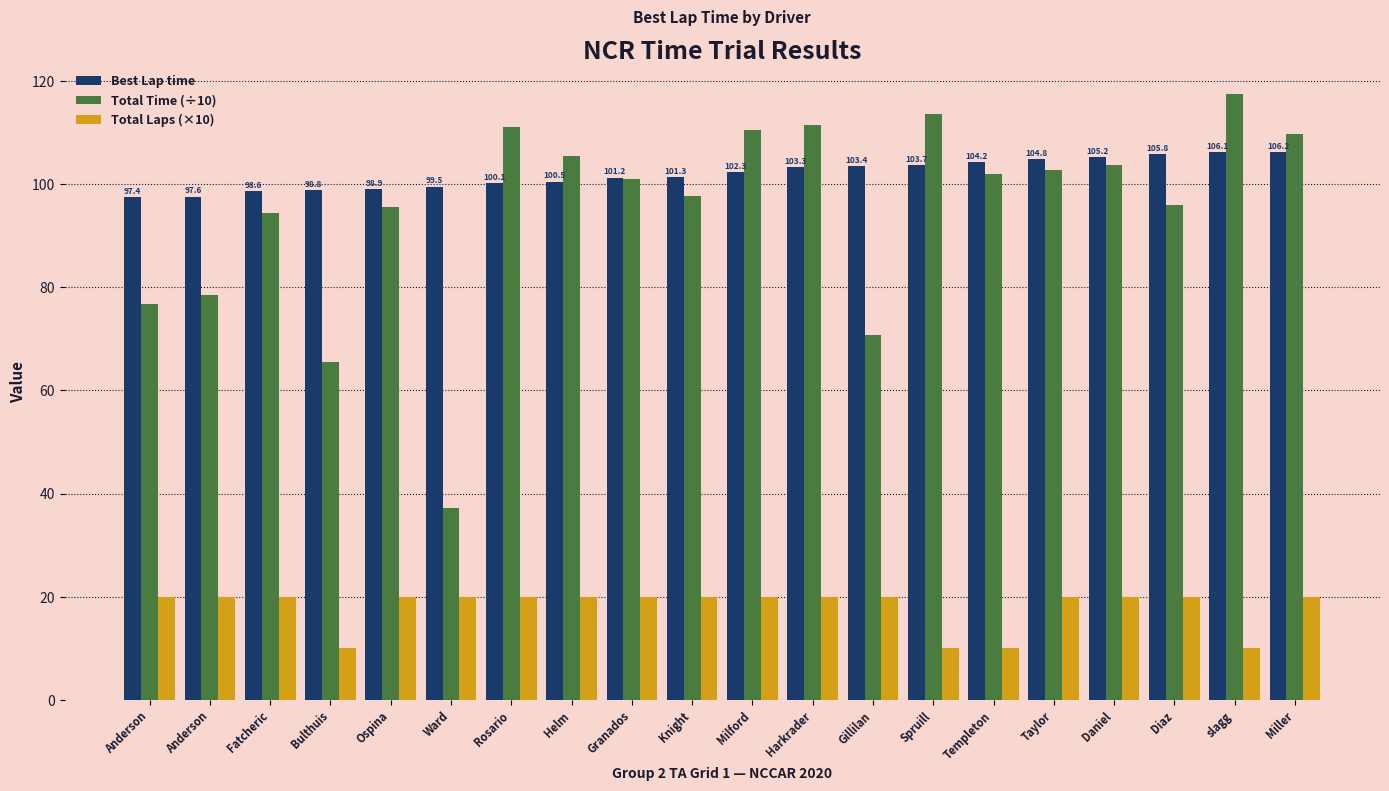

Does the chart contain any negative values?

No